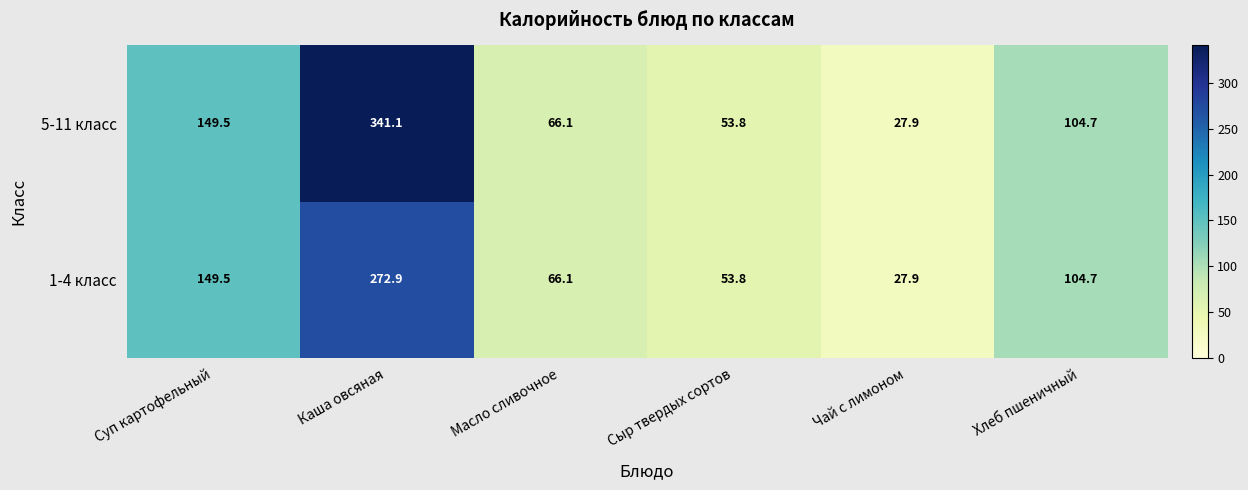

What is the sum of all 5-11 класс values?

743.1